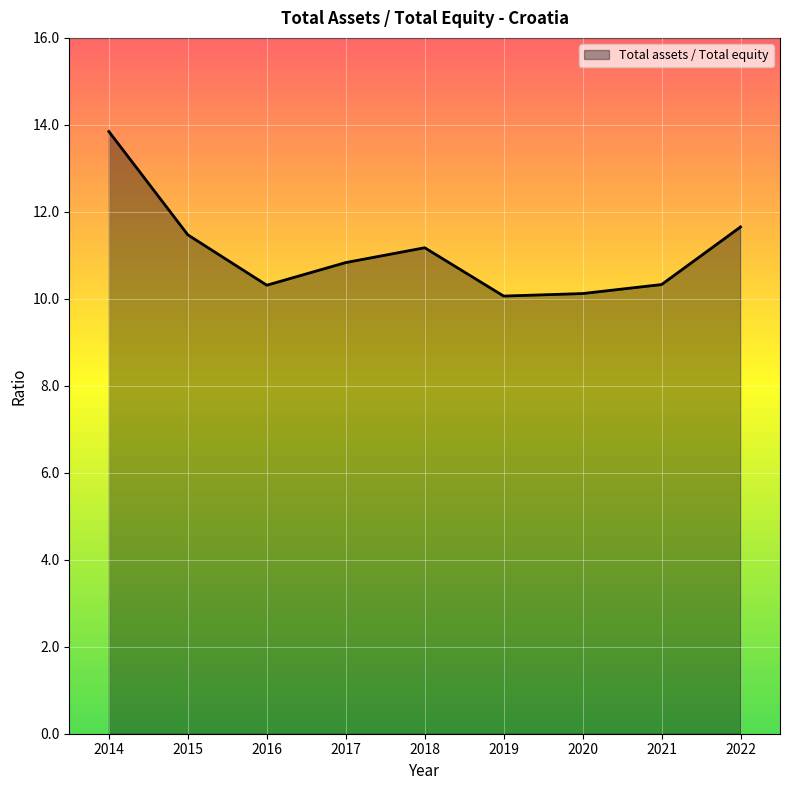

Does the chart display data point markers on the line(s)?

No